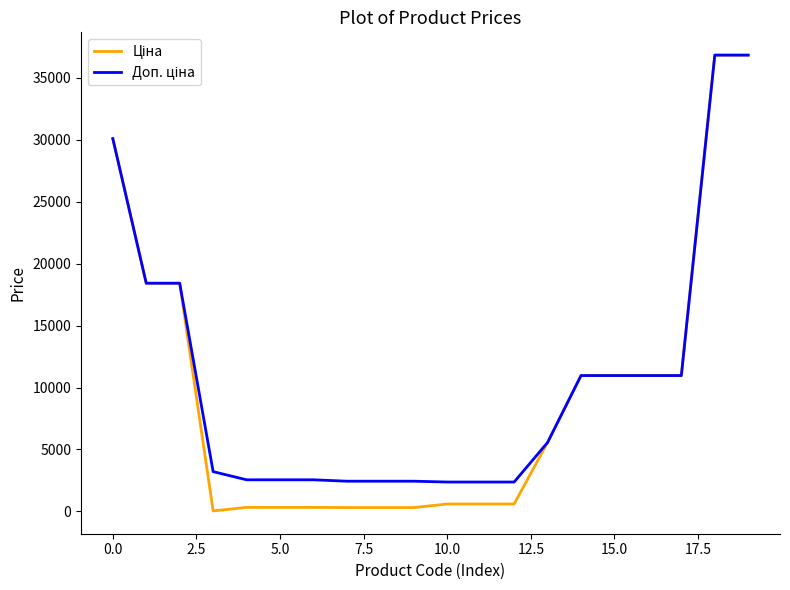

What is the greatest value displayed?

36841.8